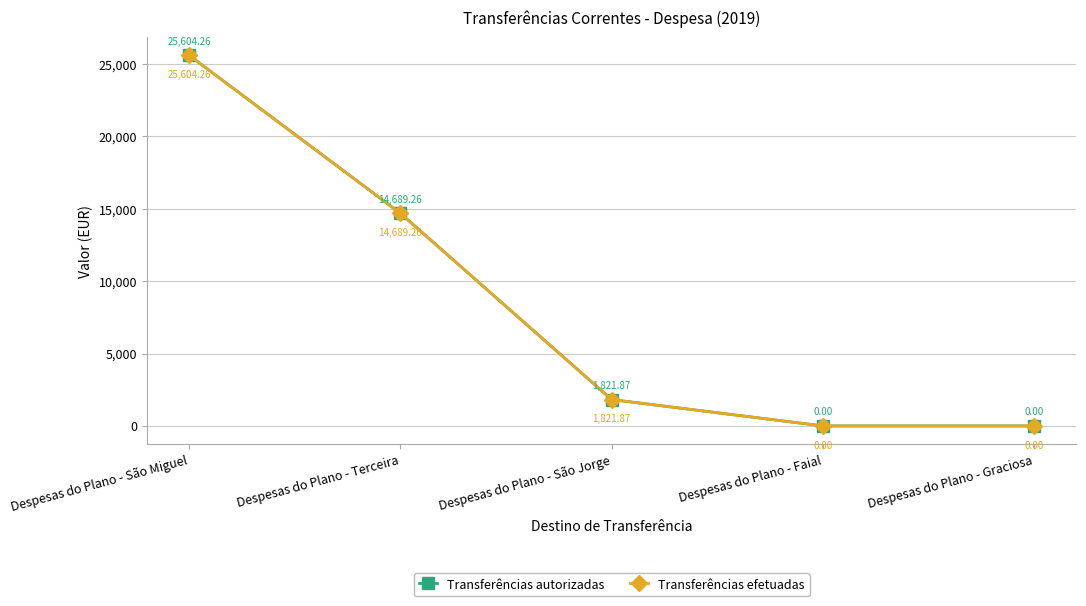

Is this an area chart (filled region under the line)?

No